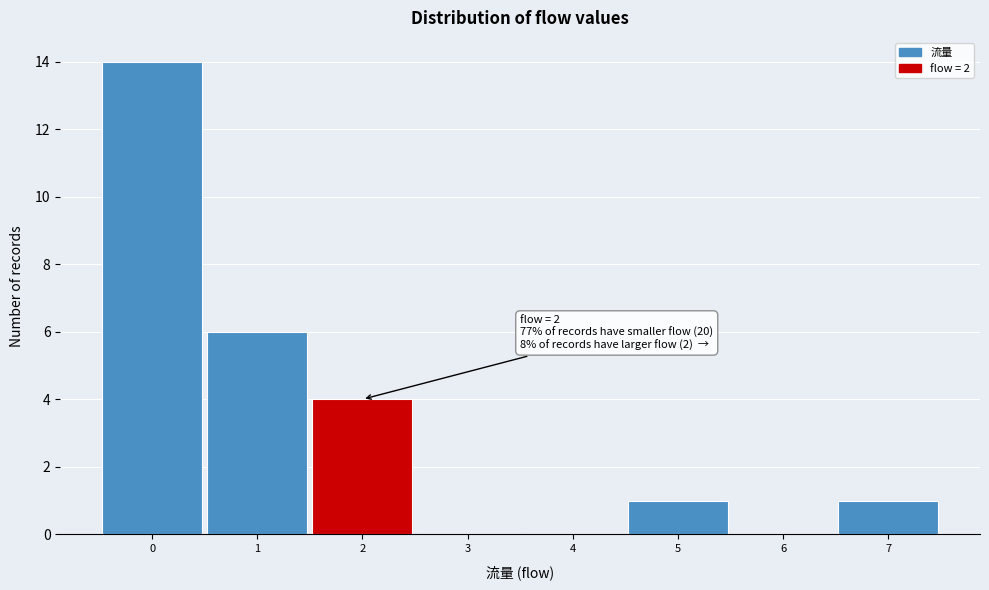

Which range on the x-axis has the tallest bar?

-0.5 to 0.5